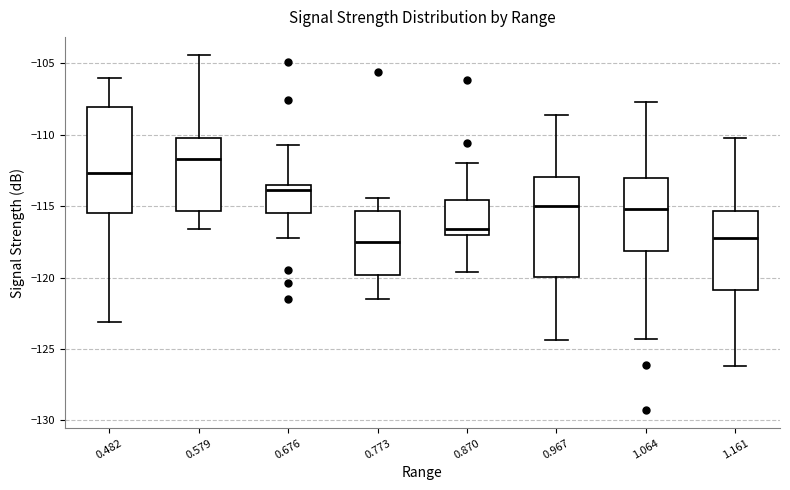

Where is the upper edge of the box at x = 0.676 on the y-axis? The values are not printed on the chart, so give them approximately, as read against the axis.

-113.5